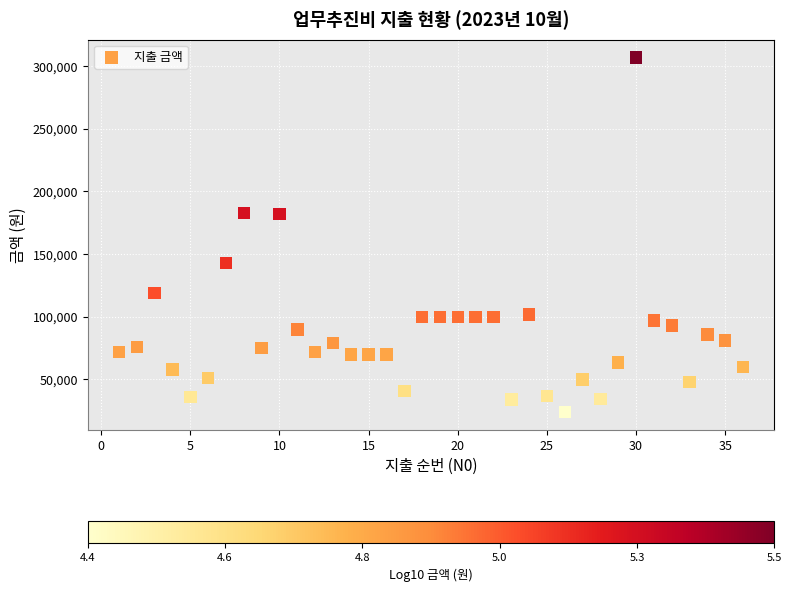

What is the range of X values (max minus min)?

35